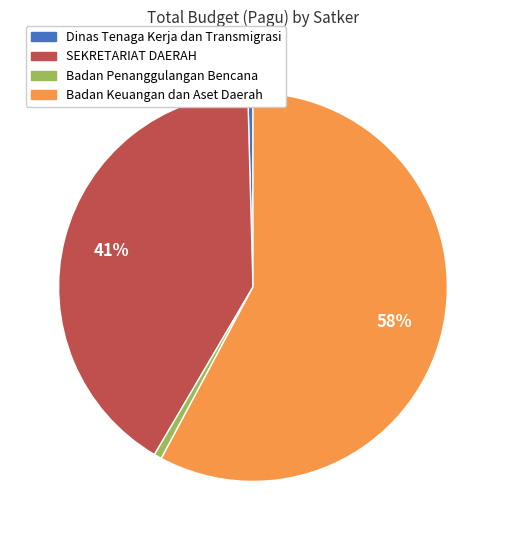

To the nearest percent, what is the average slice percentage?

25%